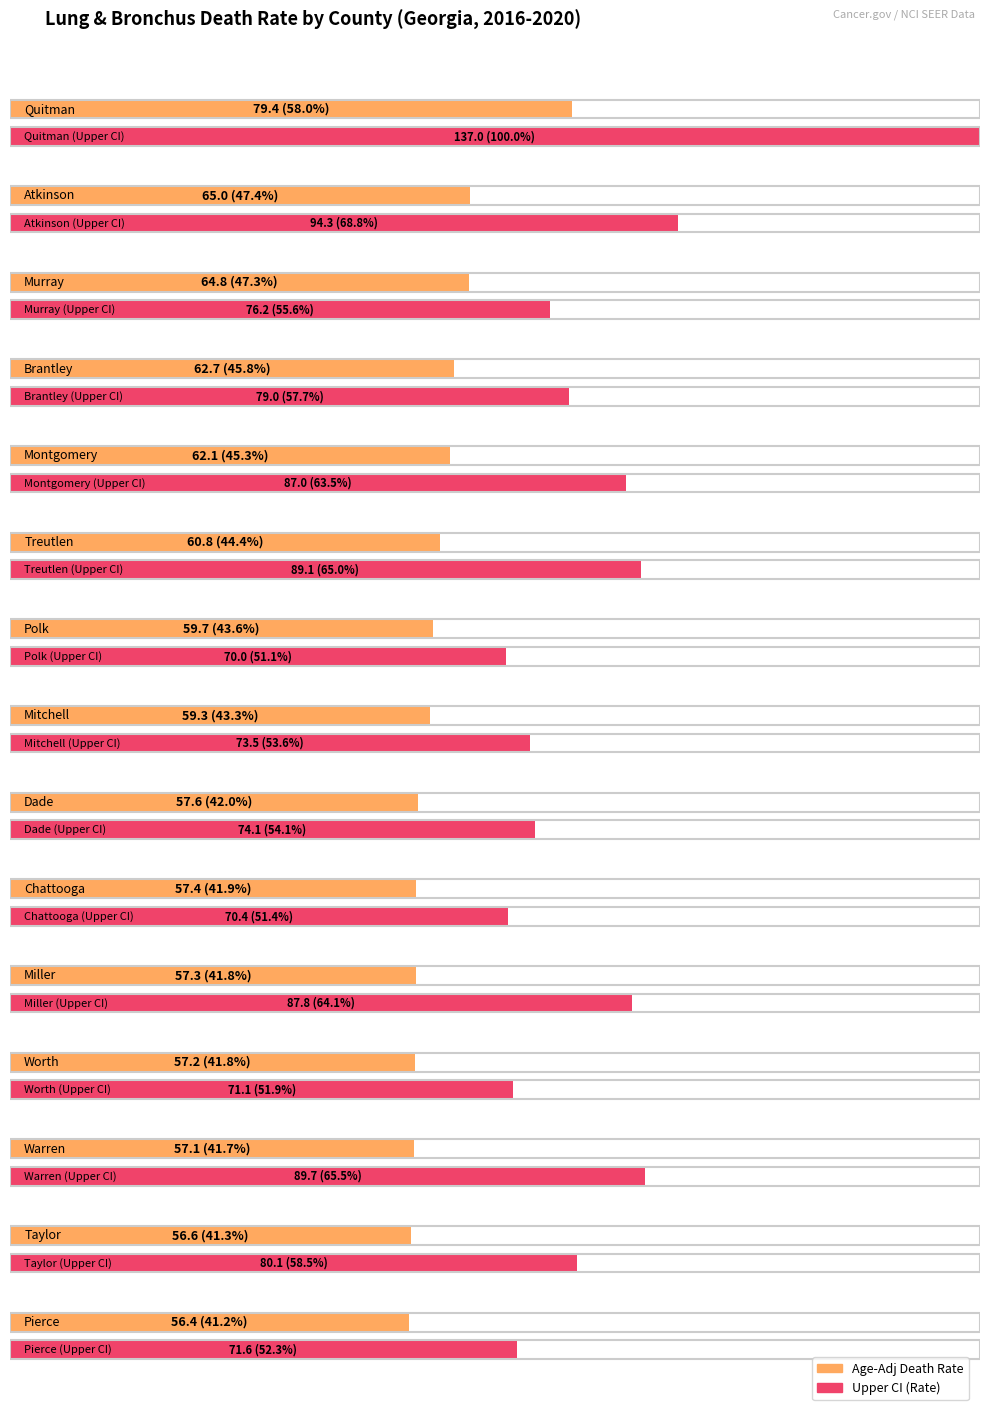

What is the sum of all Upper CI values?

1250.9